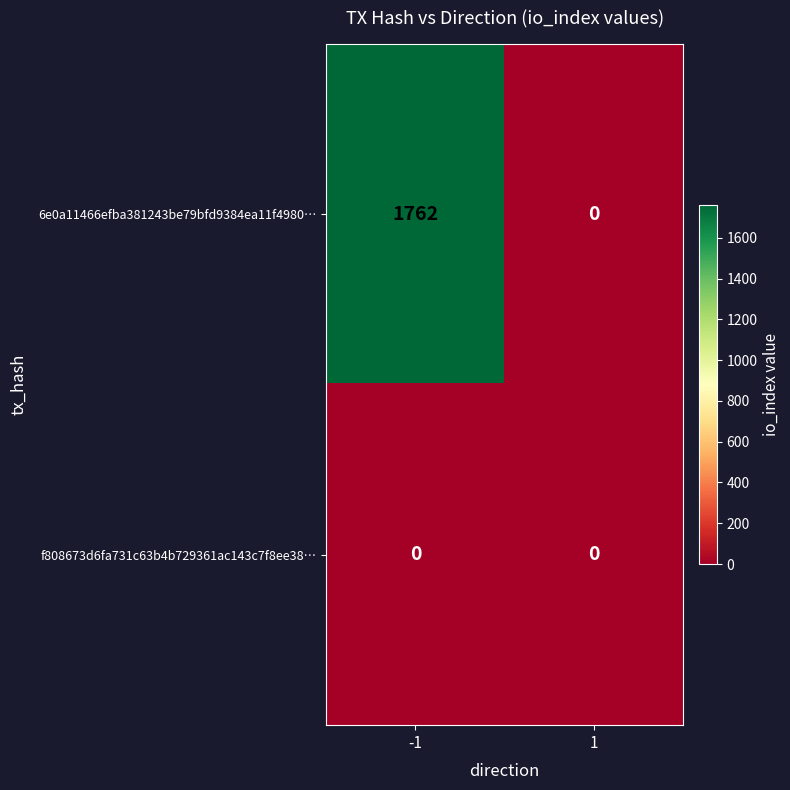

At which category does the chart reach its peak across all series?

-1